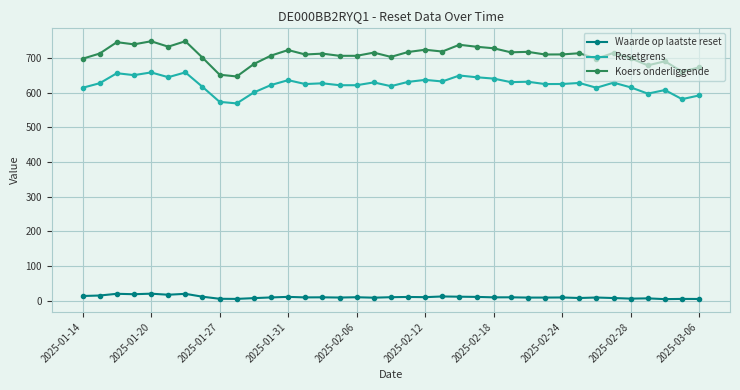

Rank the series by their maximum value, from lowest to highest.

Waarde op laatste reset, Resetgrens, Koers onderliggende